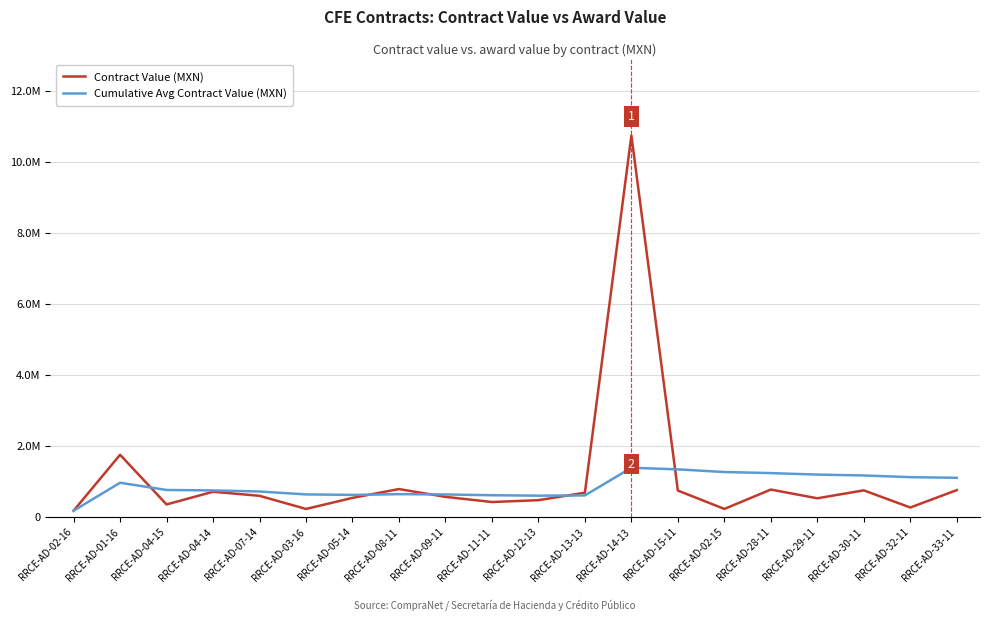

In Cumulative Avg Contract Value (MXN), how many points are higher than both neighbors (excluding endpoints)?

3